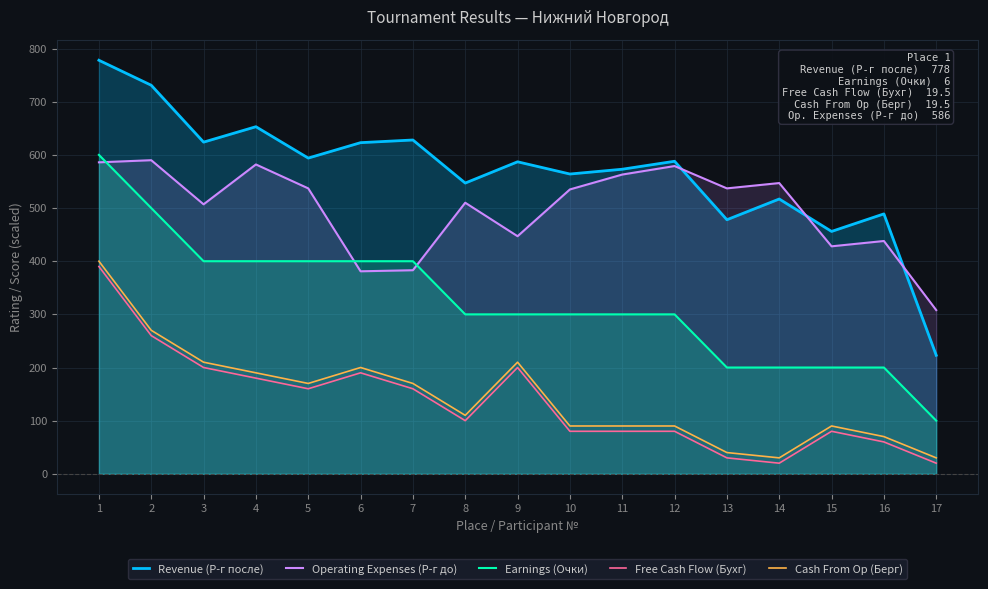

What is the total value across all series at 10?

1569